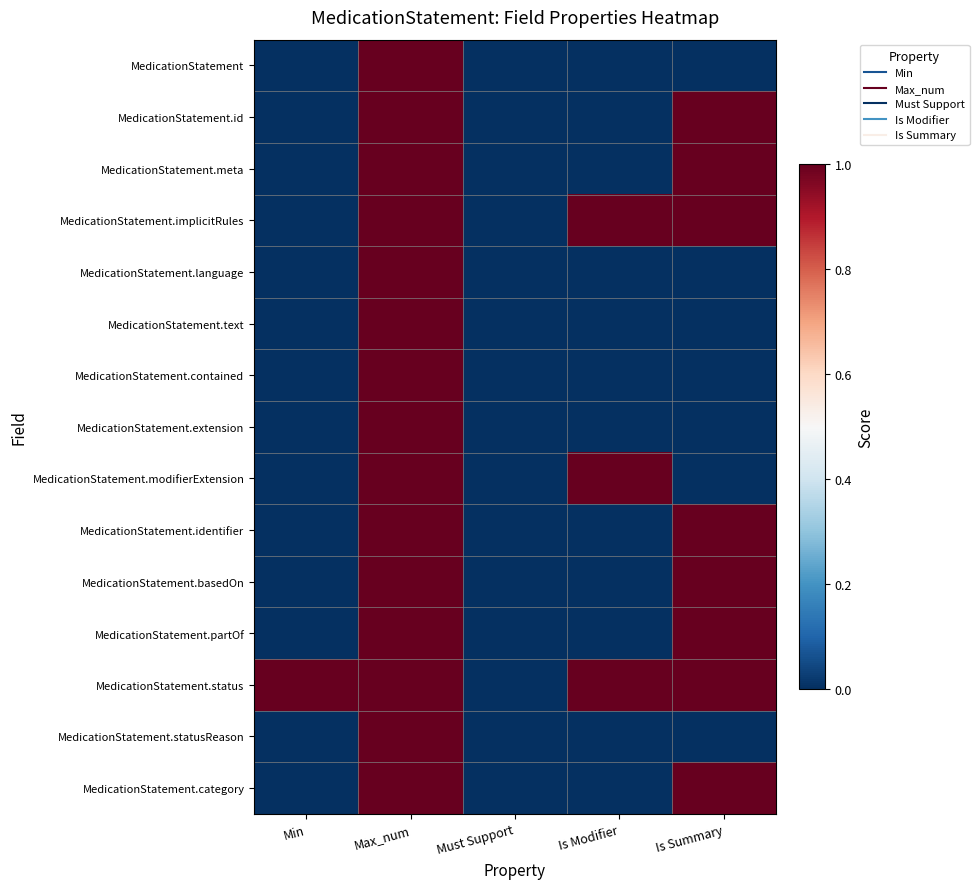

At how many categories does at least one series exceed 0?

4